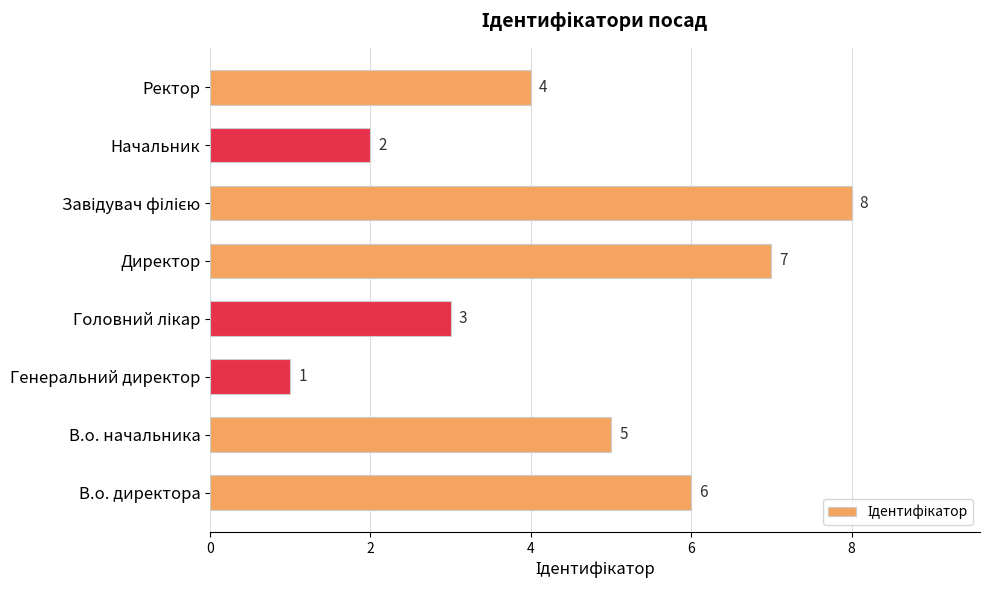

The value at Ректор is 4. True or false?

True